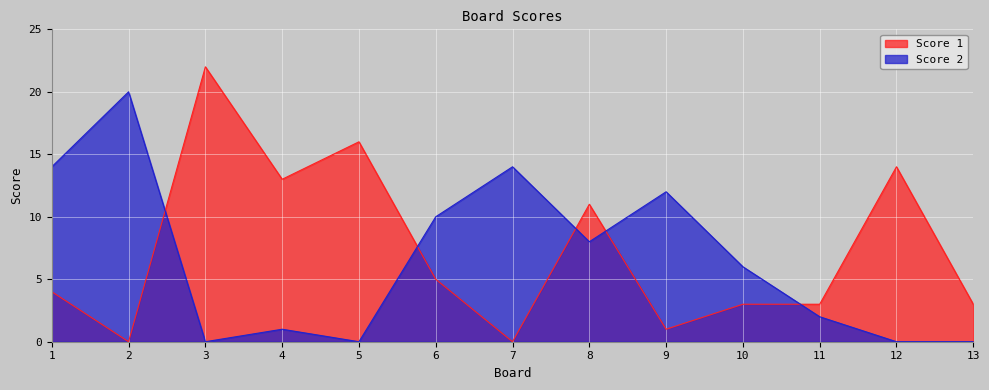

What is the difference between the Score 2 values at 6 and 7?

4